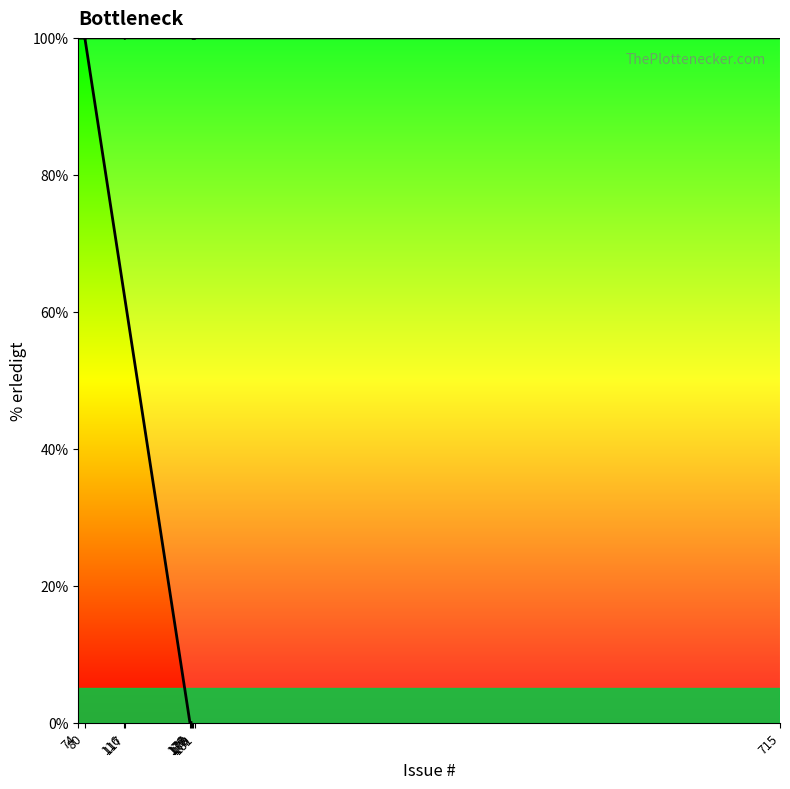

Rank the categories by value from highest to lowest.

80, 74, 117, 116, 181, 178, 179, 715, 177, 176